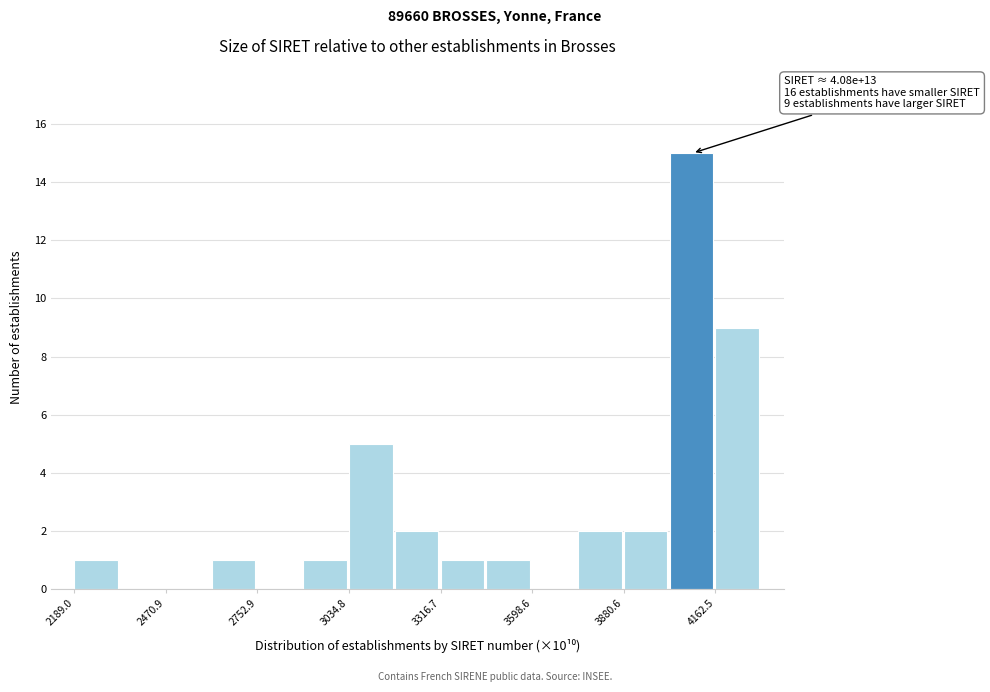

Around what value on the x-axis is the tallest bar? Give the approximate position of its centre, as read against the axis.

4100